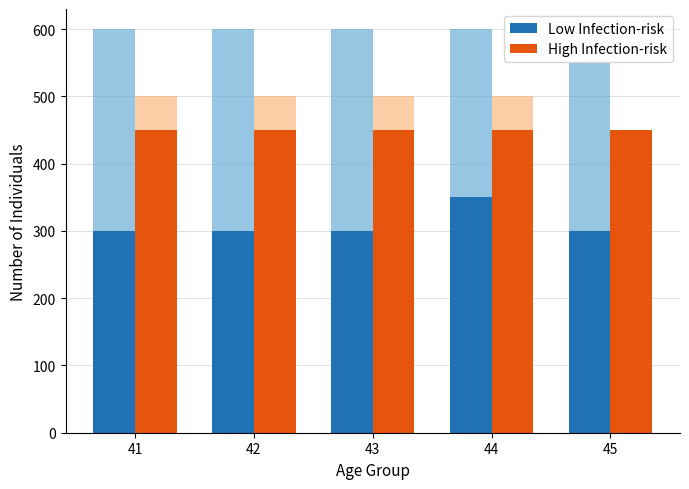

Which series has the largest range (max minus min)?

Low Infection-risk